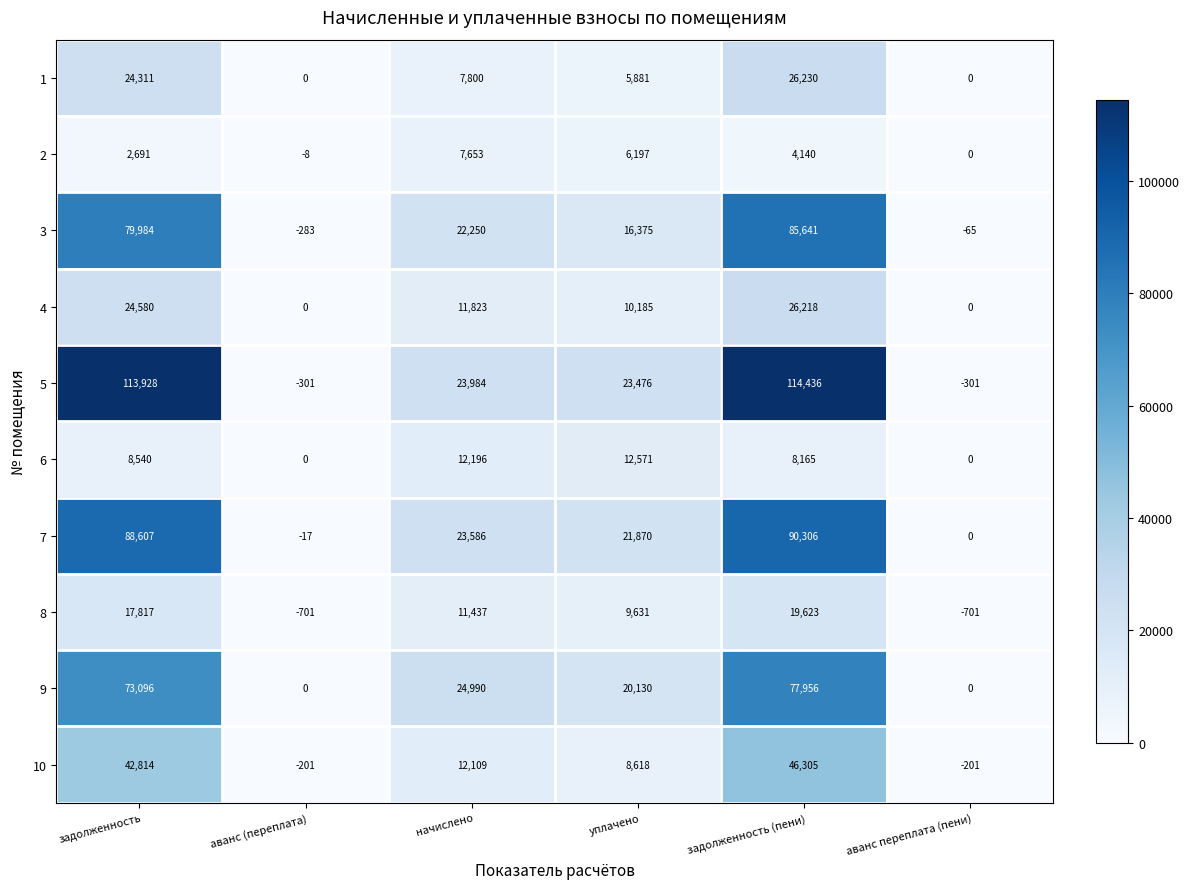

What is the difference between the 2 values at задолженность (пени) and задолженность?

1449